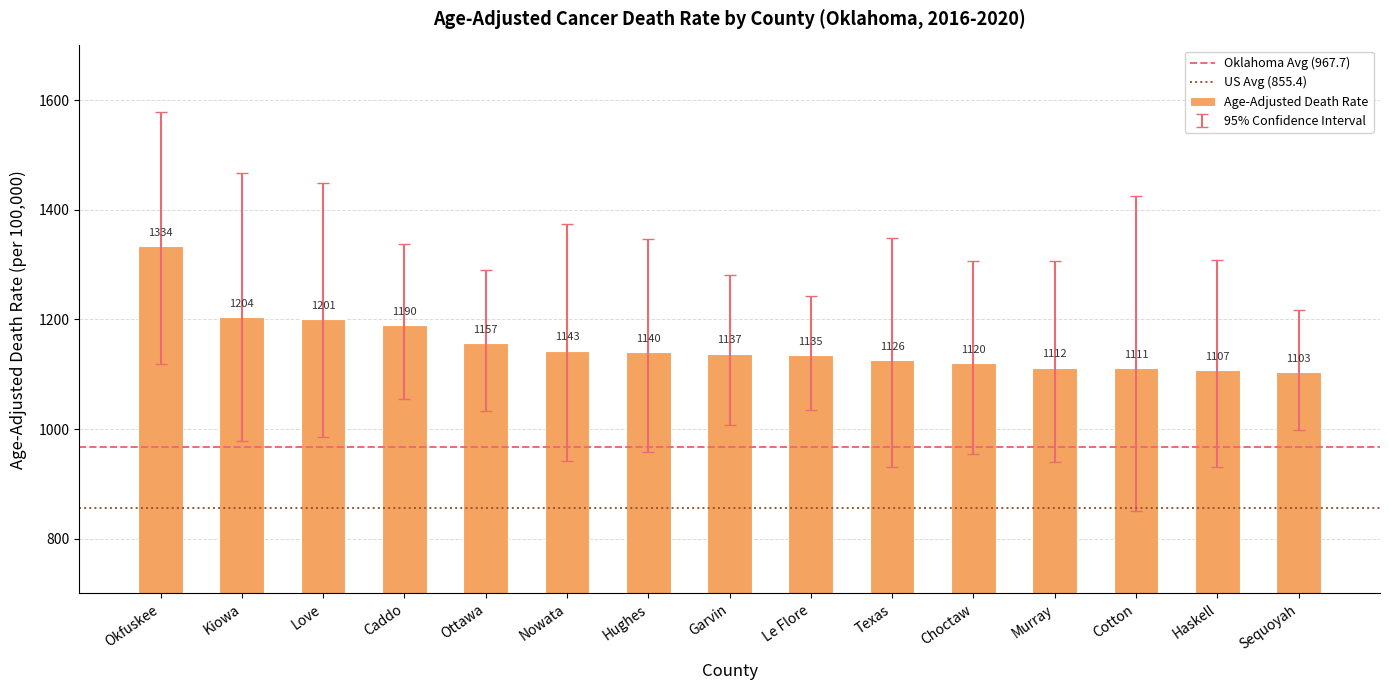

What is the average value?

1154.7